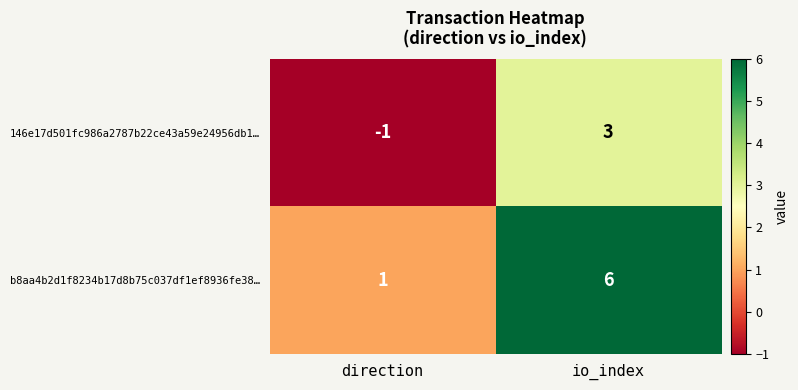

What is the difference between the maximum and minimum values in the 146e17d501fc986a2787b22ce43a59e24956db1… series?

4